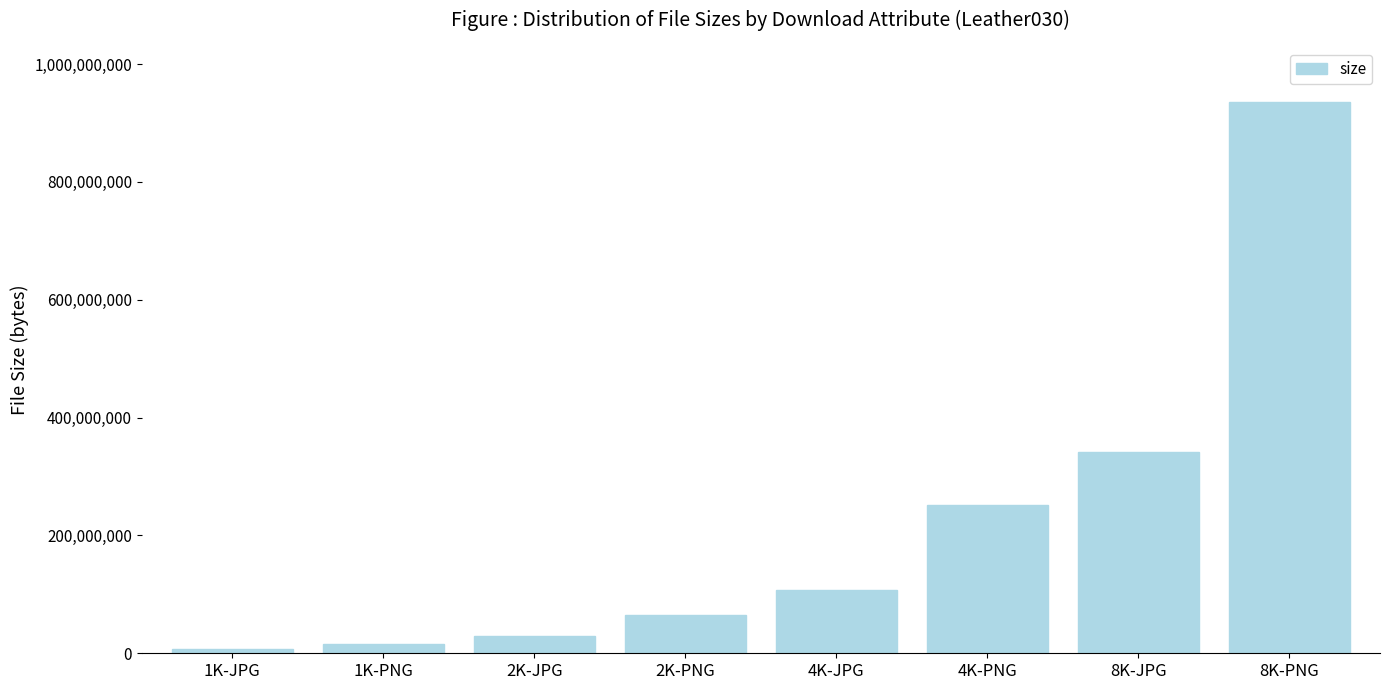

Is it true that the value at 8K-PNG is 935411416?

True